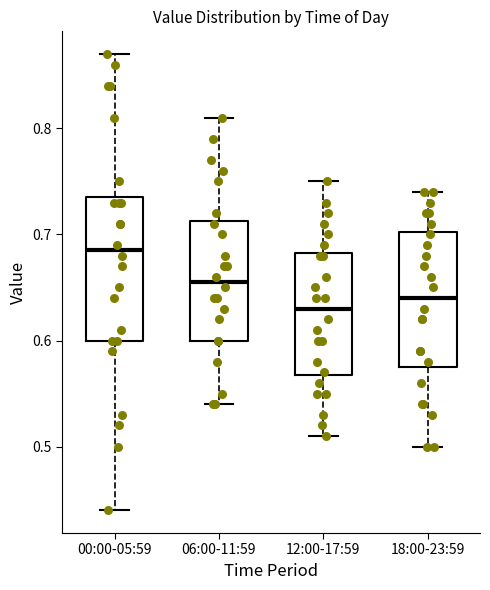

Reading left to right, read every box against the y-axis: the position of its median line, the range the box covers, and the ends of its whiskers. The values are not printed on the chart, so give them approximately, as read against the axis.

00:00-05:59: median 0.69, box 0.60 to 0.74, whiskers 0.44 to 0.87
06:00-11:59: median 0.66, box 0.60 to 0.71, whiskers 0.54 to 0.81
12:00-17:59: median 0.63, box 0.57 to 0.68, whiskers 0.51 to 0.75
18:00-23:59: median 0.64, box 0.58 to 0.70, whiskers 0.50 to 0.74